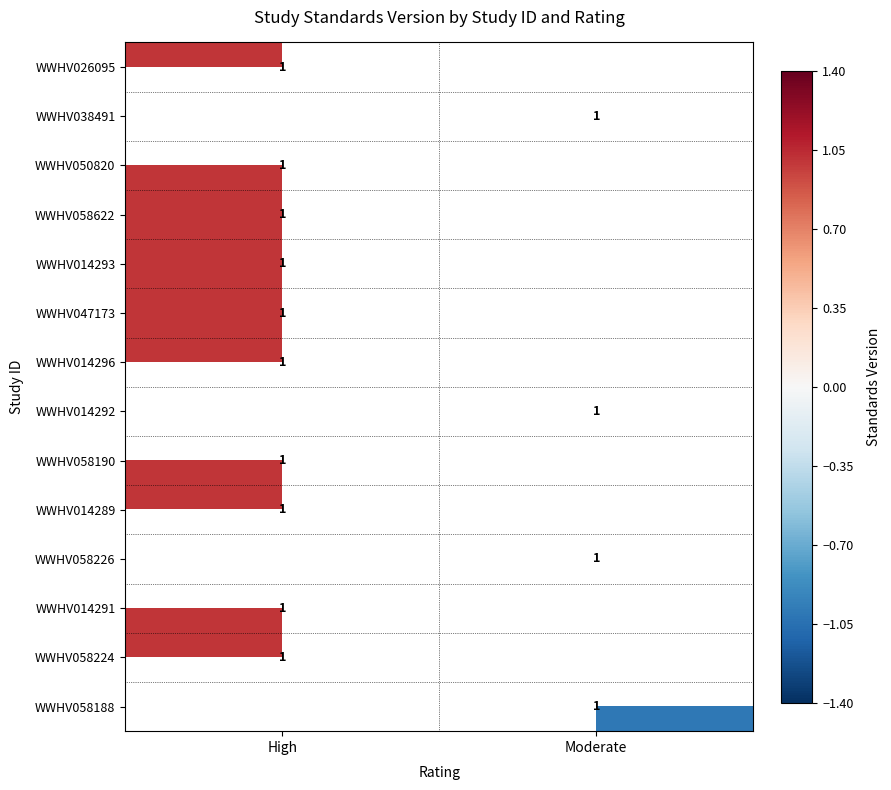

What is the greatest value displayed?

1.0